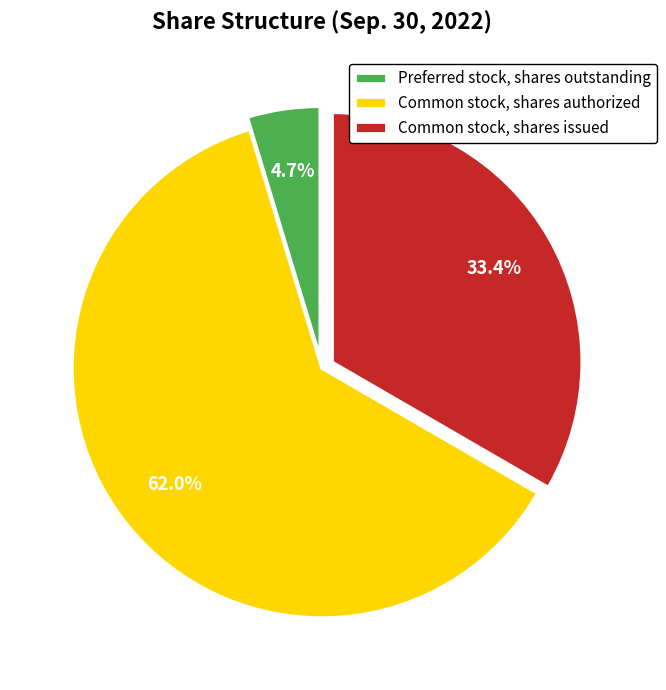

To the nearest percent, what is the average slice percentage?

33%